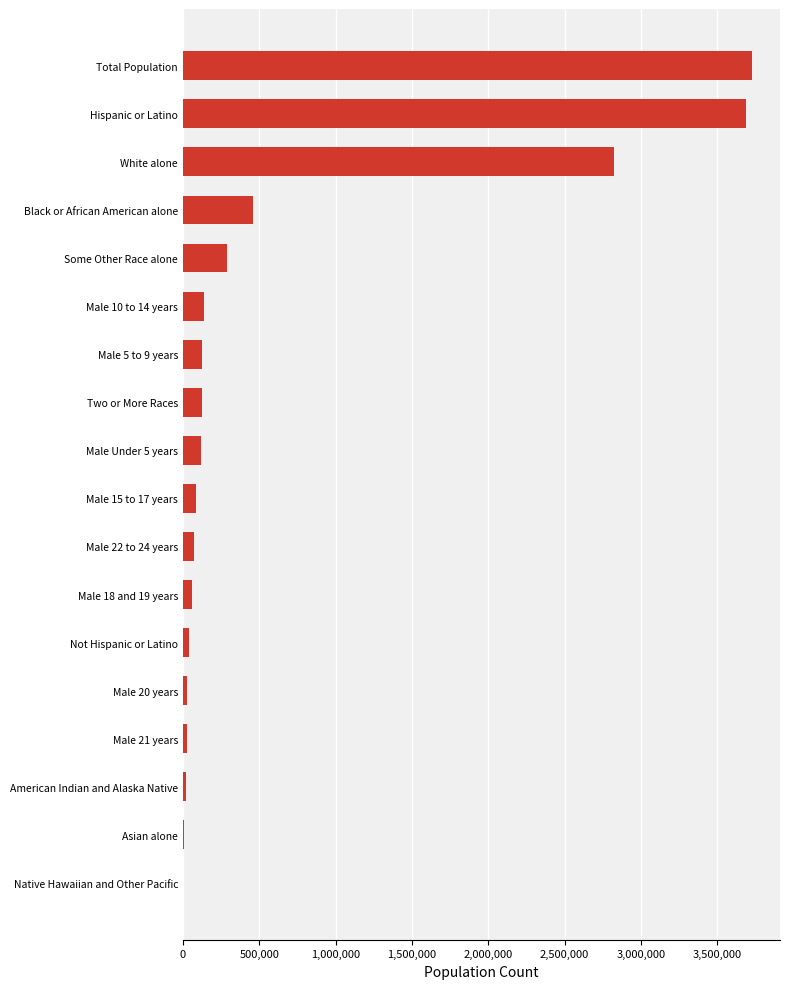

Is it true that the value at Male 10 to 14 years is 137289?

True